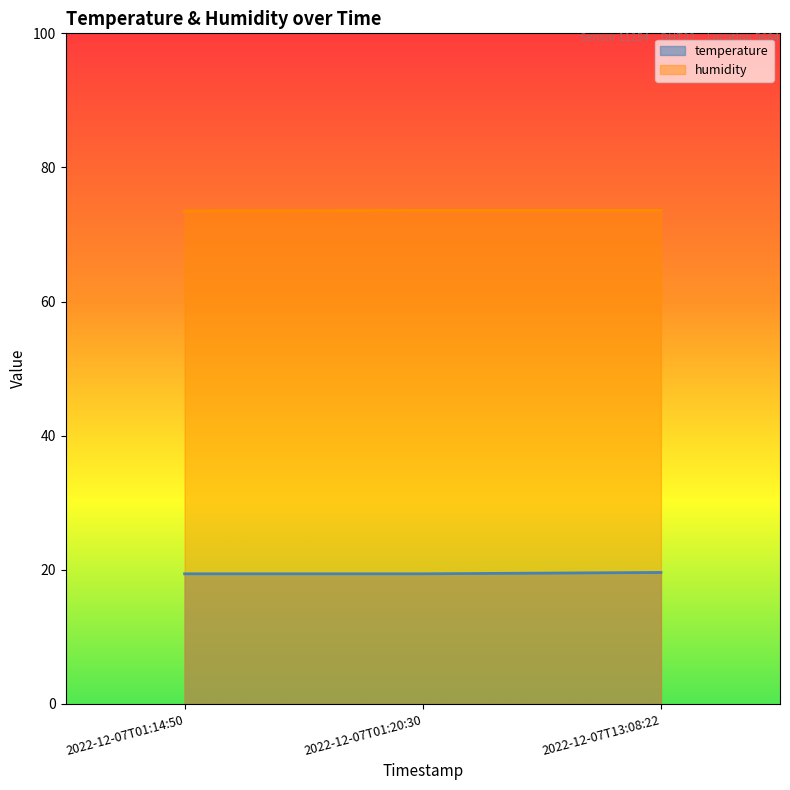

Reading right to left, list all the values displayed in this chart.

temperature: 2022-12-07T13:08:22=19.6	2022-12-07T01:20:30=19.4	2022-12-07T01:14:50=19.4
humidity: 2022-12-07T13:08:22=73.6	2022-12-07T01:20:30=73.6	2022-12-07T01:14:50=73.5